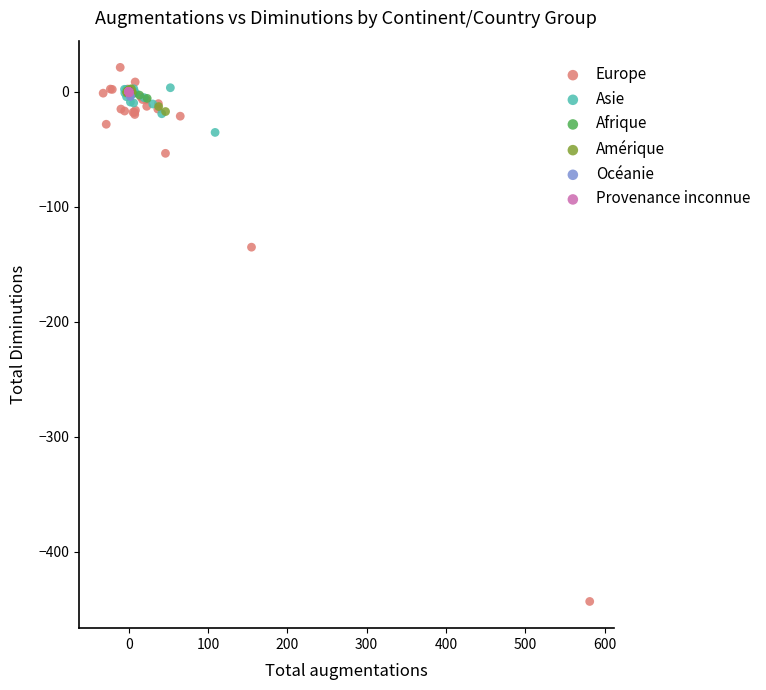

What are all the series names shown in the legend?

Europe, Asie, Afrique, Amérique, Océanie, Provenance inconnue